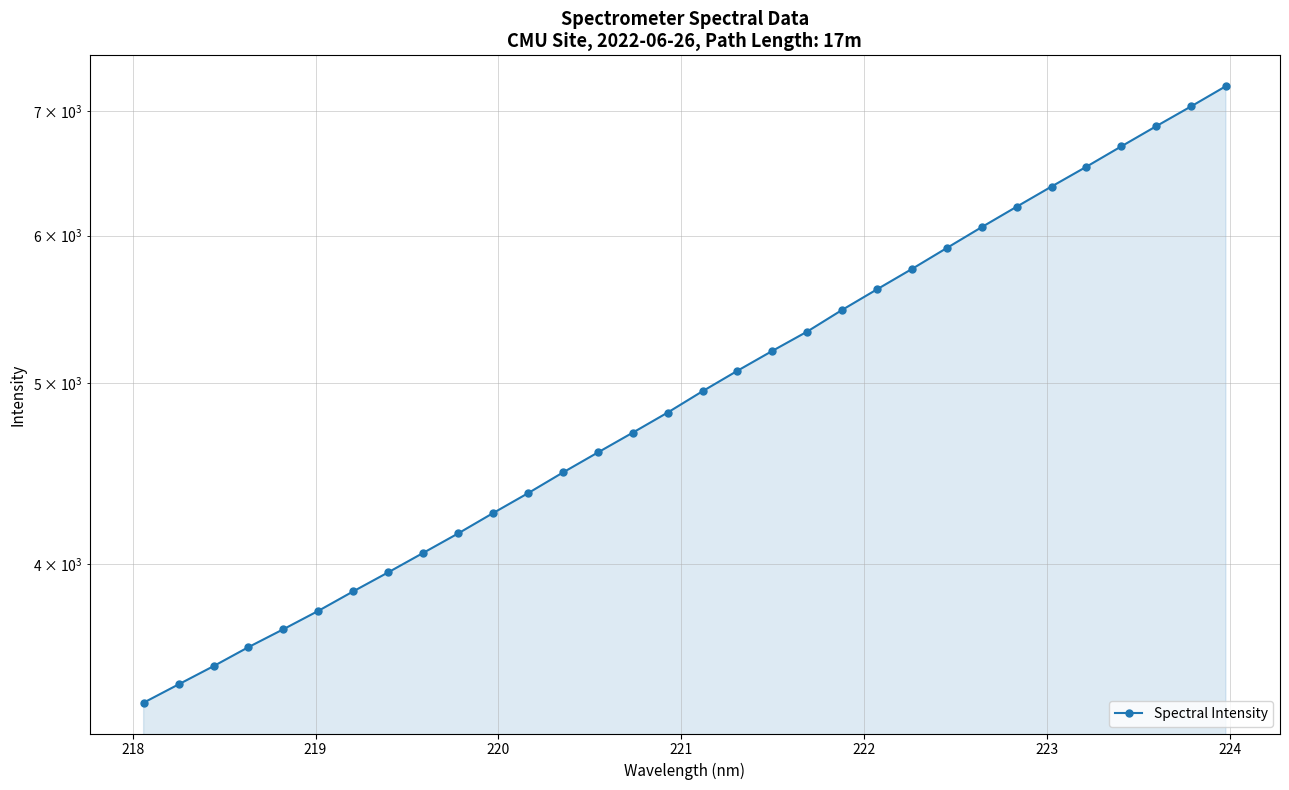

How many values are below 4952?

16